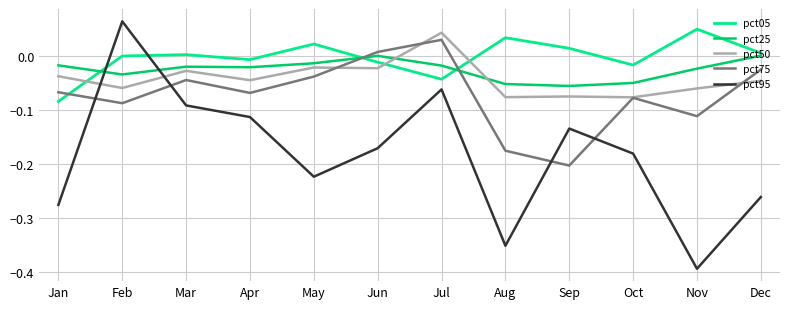

Where does the pct50 series first go above 0?

Jul